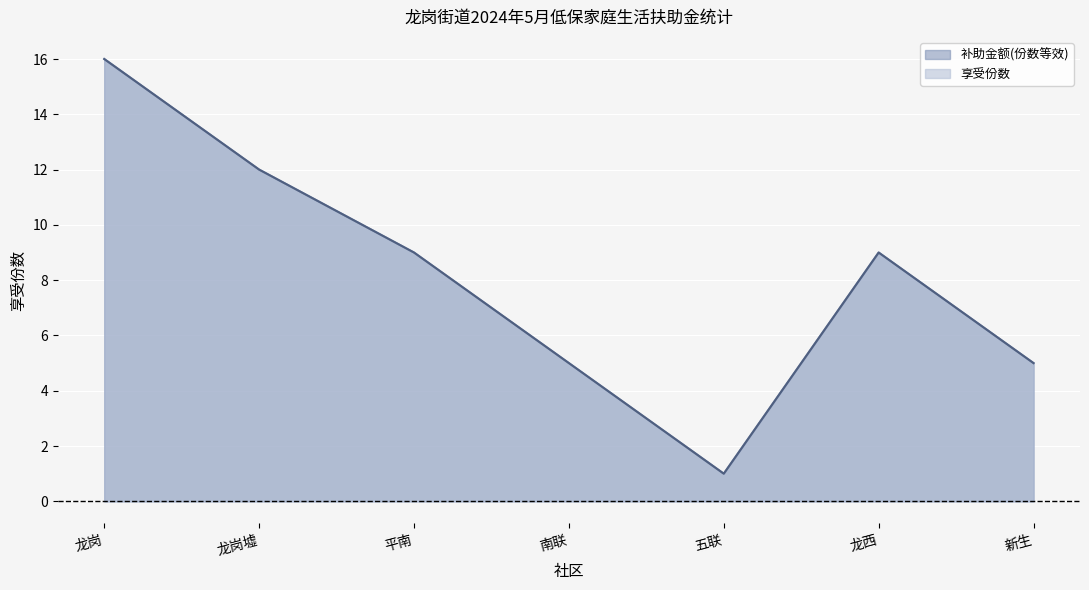

What value does the 补助金额(元/月) series have at 平南?

9